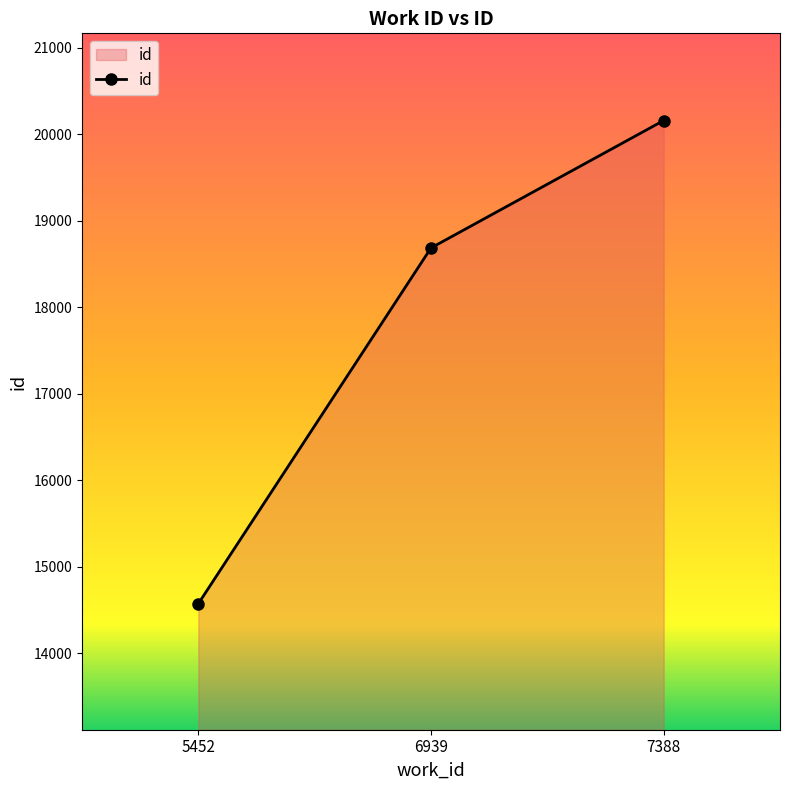

Reading left to right, transcribe all the data shown in this chart.

5452=14574	6939=18687	7388=20160